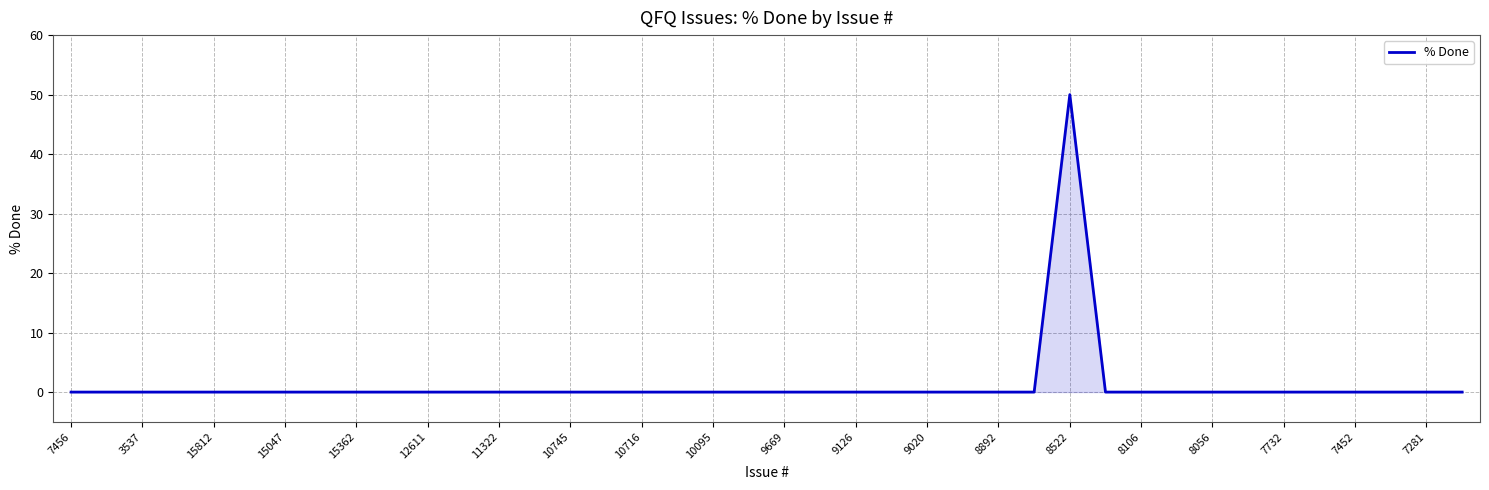

What is the maximum value shown in the chart?

50